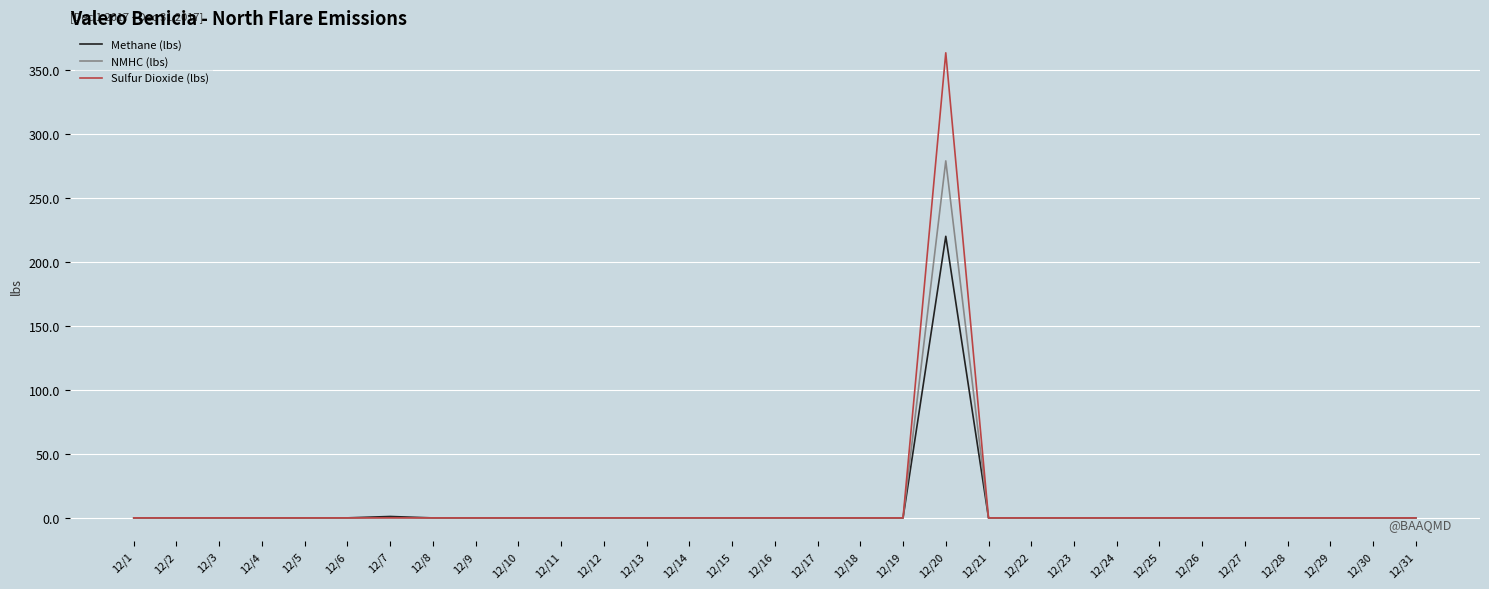

List the series in order of their peak value, highest first.

Sulfur Dioxide (lbs), NMHC (lbs), Methane (lbs)